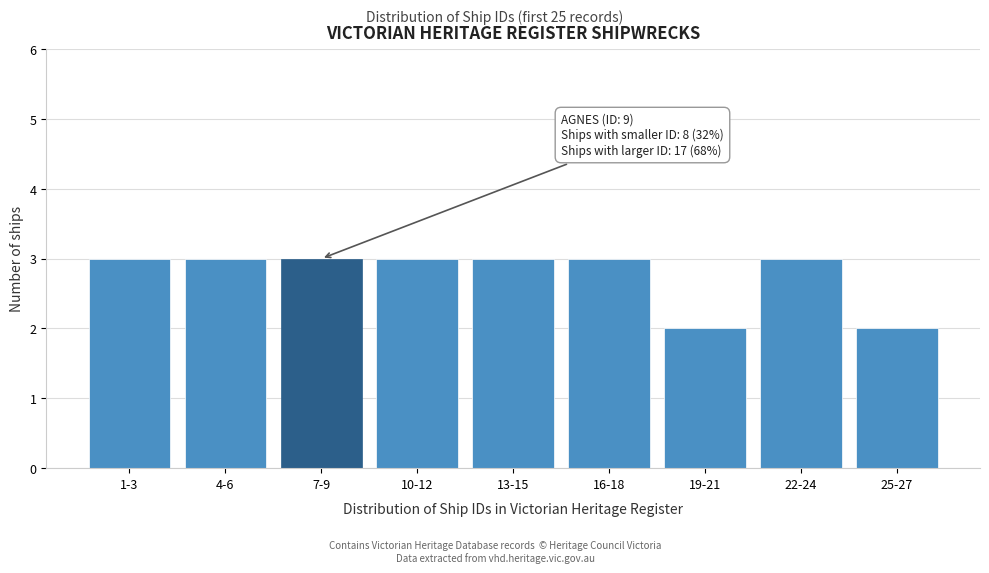

Reading left to right, extract all data points from this chart.

1-3=3	4-6=3	7-9=3	10-12=3	13-15=3	16-18=3	19-21=2	22-24=3	25-27=2